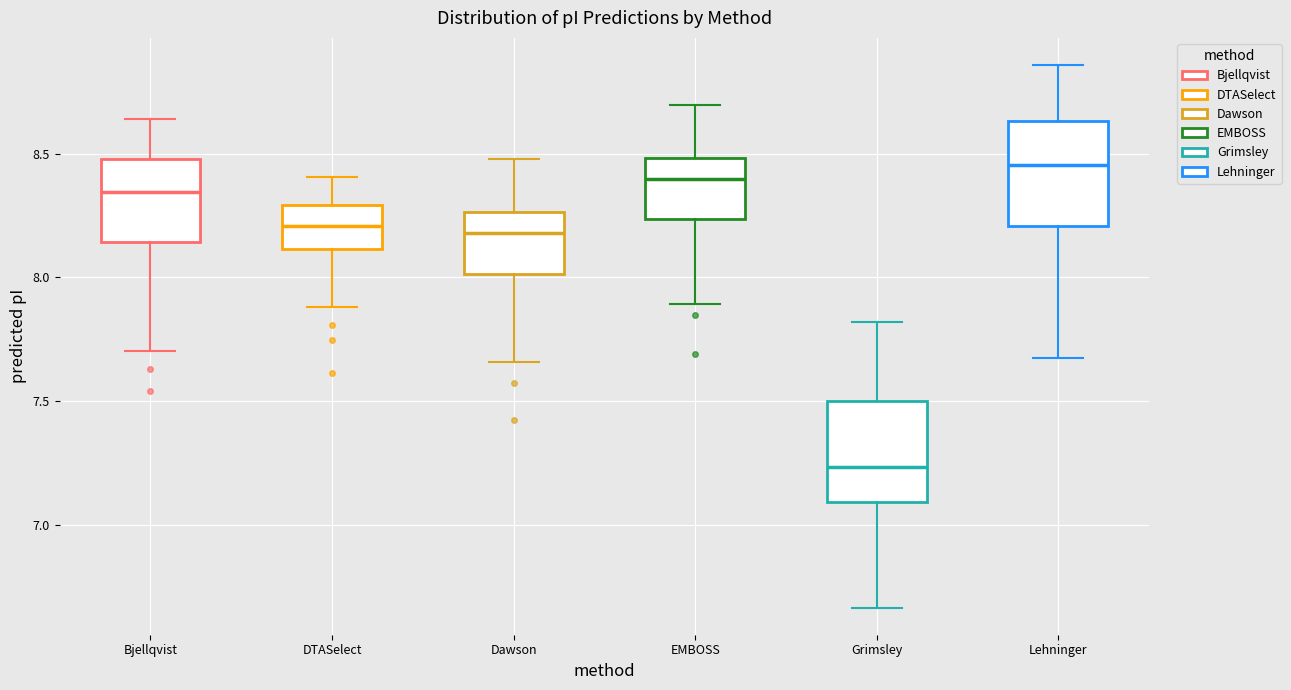

Reading left to right, transcribe this box plot: for each box, give where its median line is, the range the box spans, and where its two whiskers end, as read against the y-axis. The values are not printed on the chart, so give them approximately, as read against the axis.

Bjellqvist: median 8.35, box 8.15 to 8.50, whiskers 7.70 to 8.65
DTASelect: median 8.20, box 8.10 to 8.30, whiskers 7.90 to 8.40
Dawson: median 8.20, box 8.00 to 8.25, whiskers 7.65 to 8.50
EMBOSS: median 8.40, box 8.25 to 8.50, whiskers 7.90 to 8.70
Grimsley: median 7.25, box 7.10 to 7.50, whiskers 6.65 to 7.80
Lehninger: median 8.45, box 8.20 to 8.65, whiskers 7.65 to 8.85